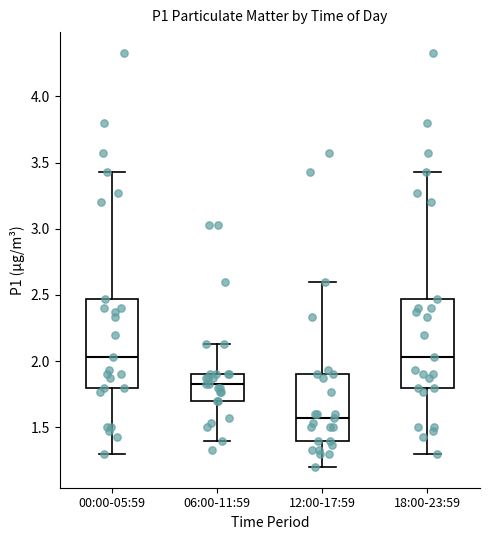

Where does the upper whisker of the box for 00:00-05:59 end on the y-axis? The values are not printed on the chart, so give them approximately, as read against the axis.

3.45